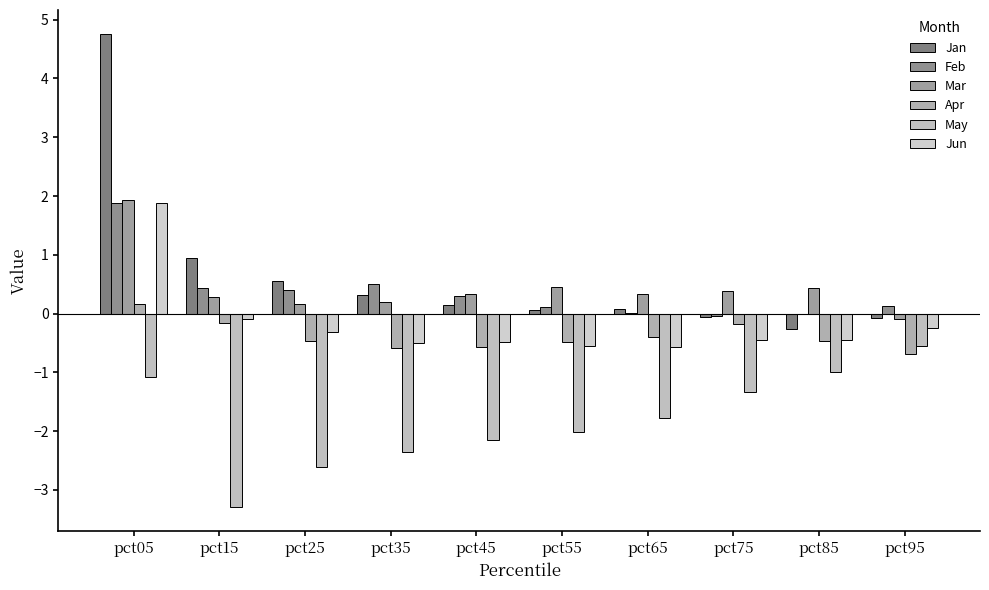

How many groups of bars are there?

10